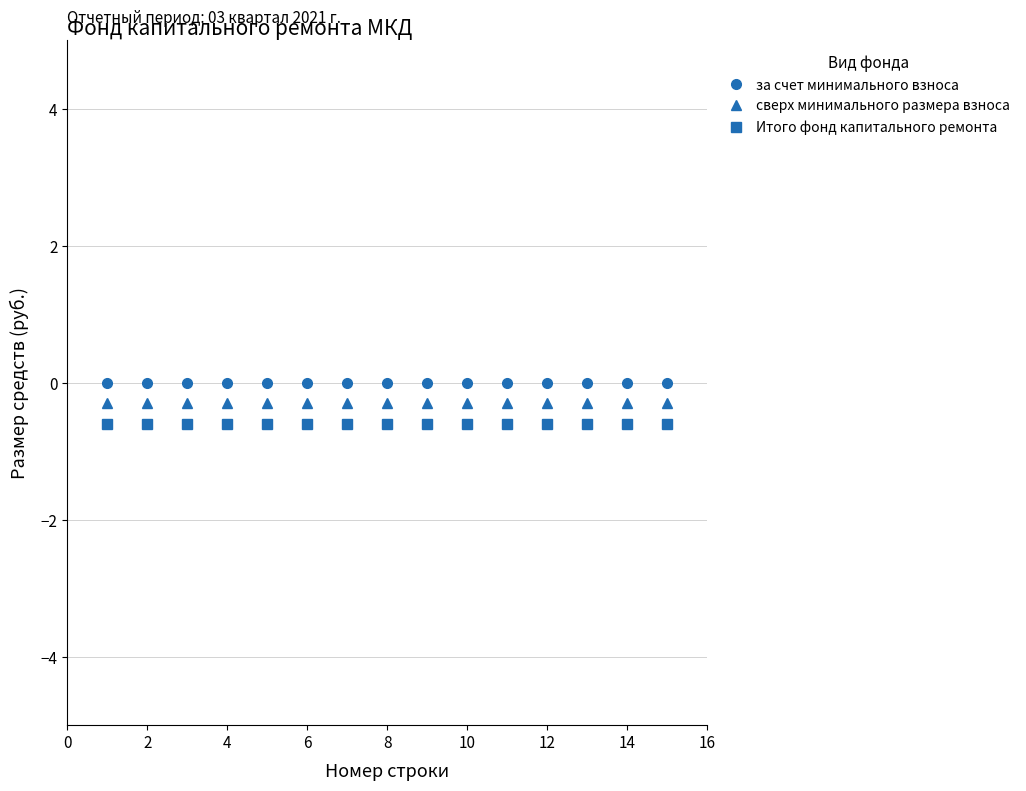

What is the average value of the Итого фонд капитального ремонта series?

-0.6